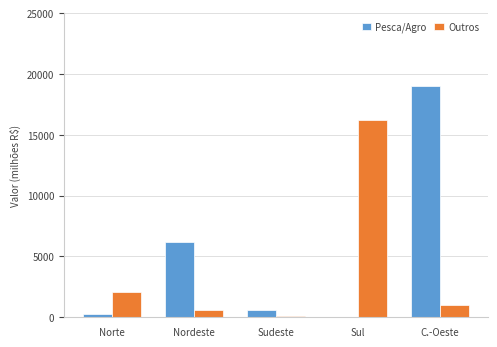

Reading left to right, transcribe all the data shown in this chart.

Pesca/Agro: Norte=245.6	Nordeste=6178.6	Sudeste=626.6	Sul=9.6	C.-Oeste=18986.1
Outros: Norte=2081.1	Nordeste=618.5	Sudeste=93.9	Sul=16216.6	C.-Oeste=995.6